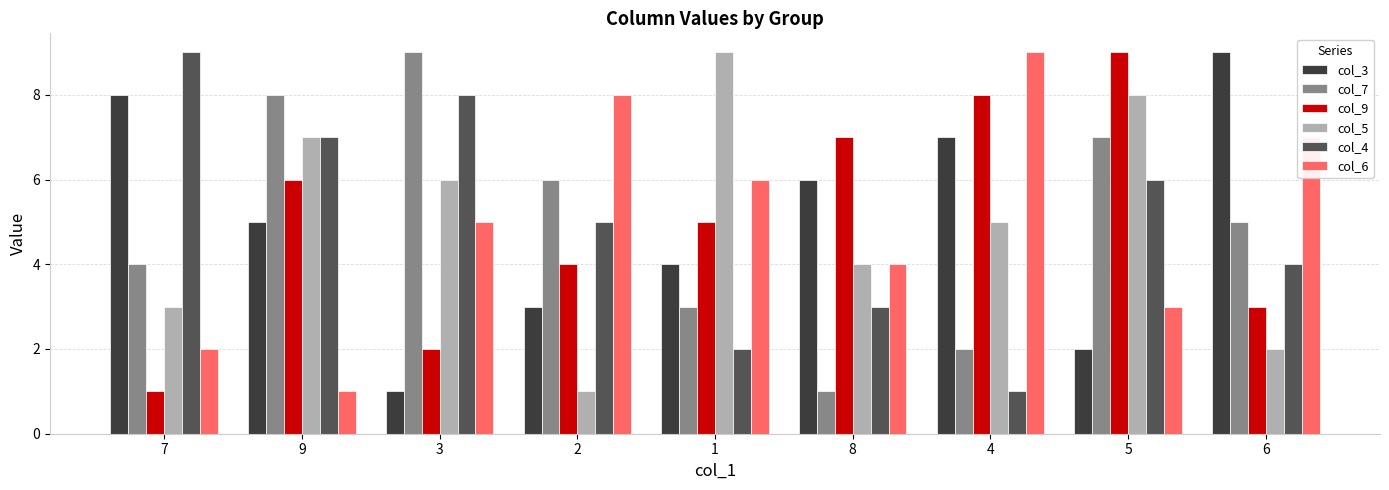

Count the number of categories in the chart.

9